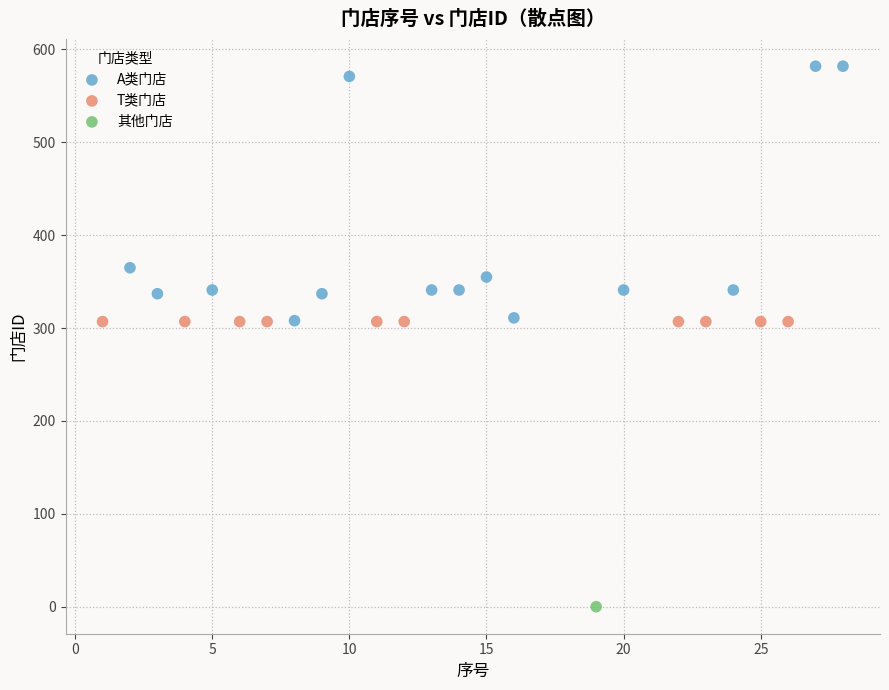

What are all the series names shown in the legend?

A类门店, T类门店, 其他门店